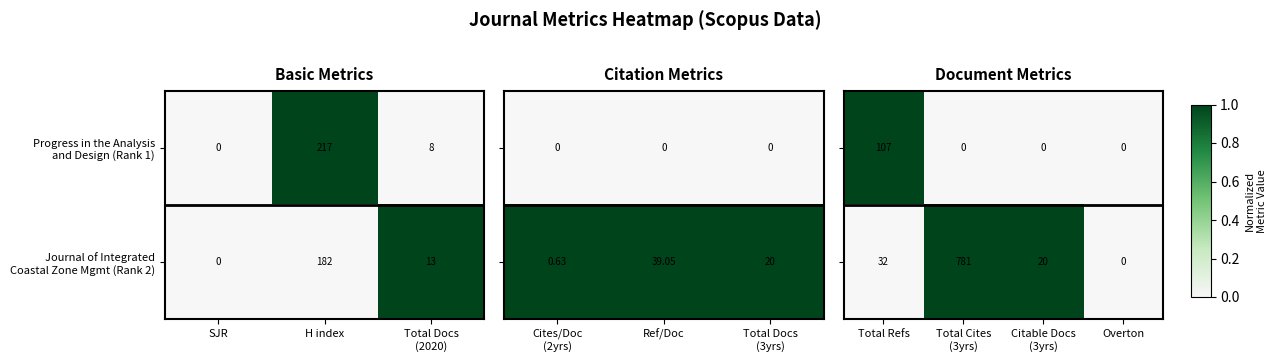

What is the difference between the maximum and minimum values in the Journal of Integrated Coastal Zone Mgmt (Rank 2) series?

1